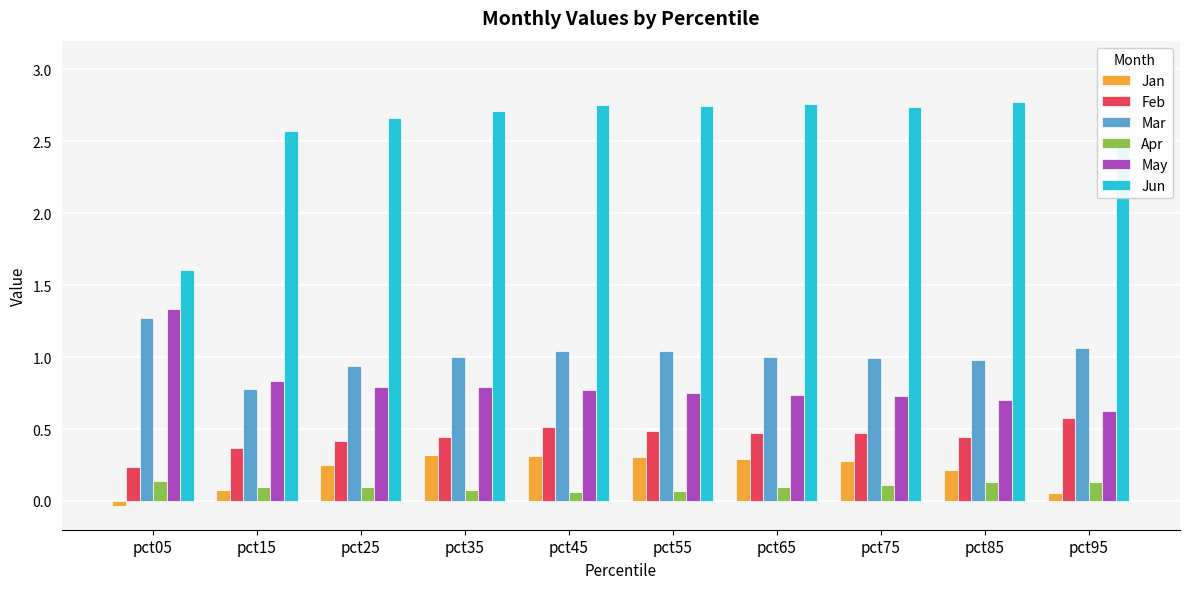

What are all the series names shown in the legend?

Jan, Feb, Mar, Apr, May, Jun